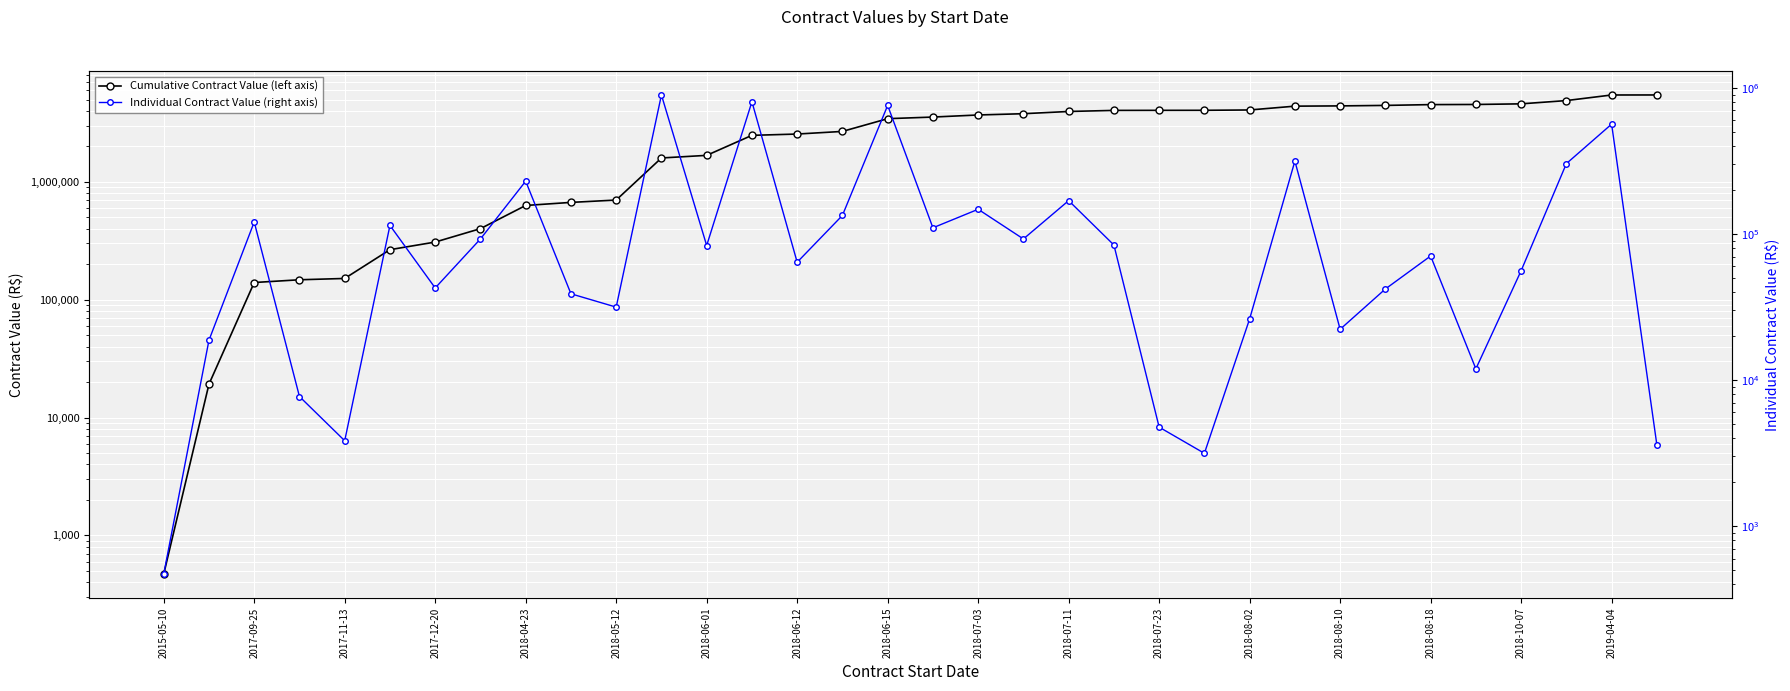

True or false: Cumulative Contract Value (left axis) has more than 1 interior local peaks.

False